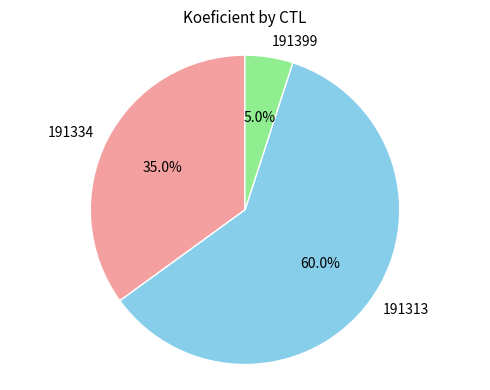

Approximately how many times larger is the value at 191334 compared to 191313?

0.6